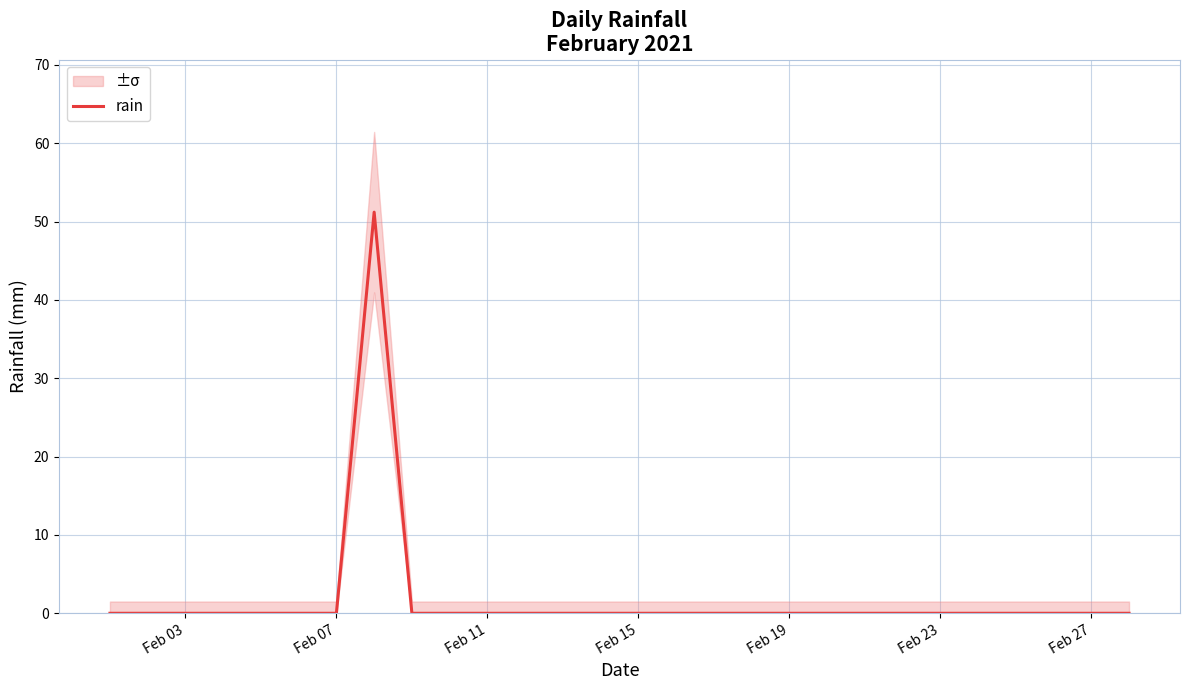

Is it true that rain equals 29.1 at Feb 27?

False